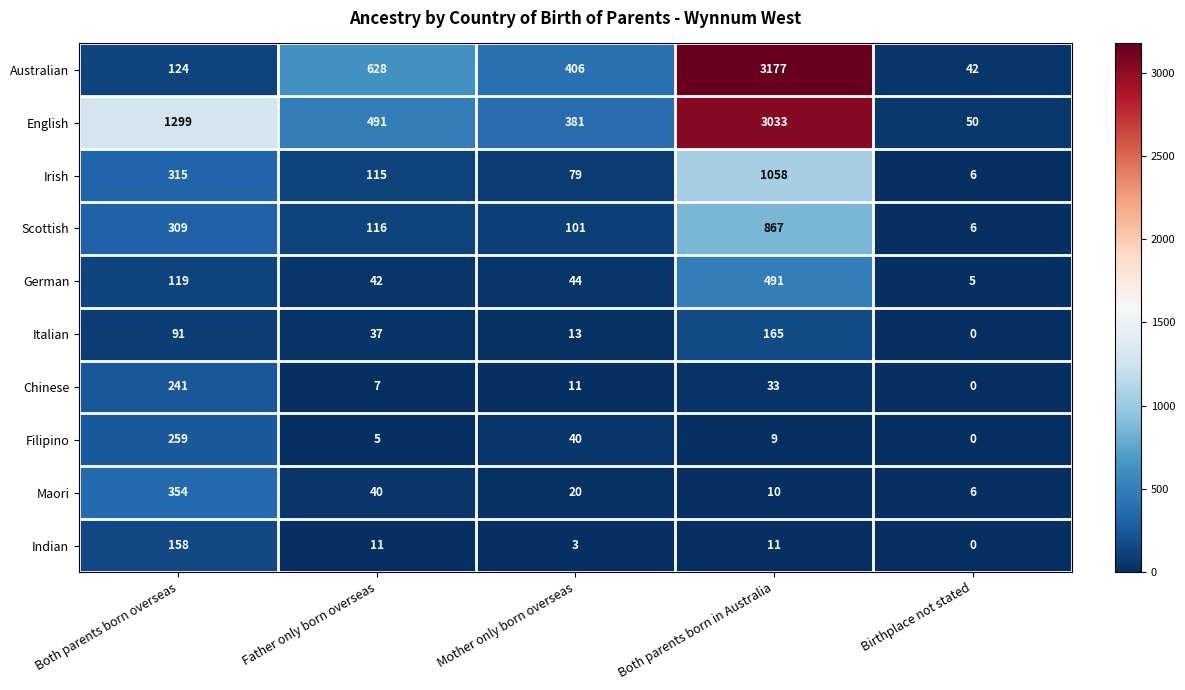

Which series has the largest total across all categories?

English